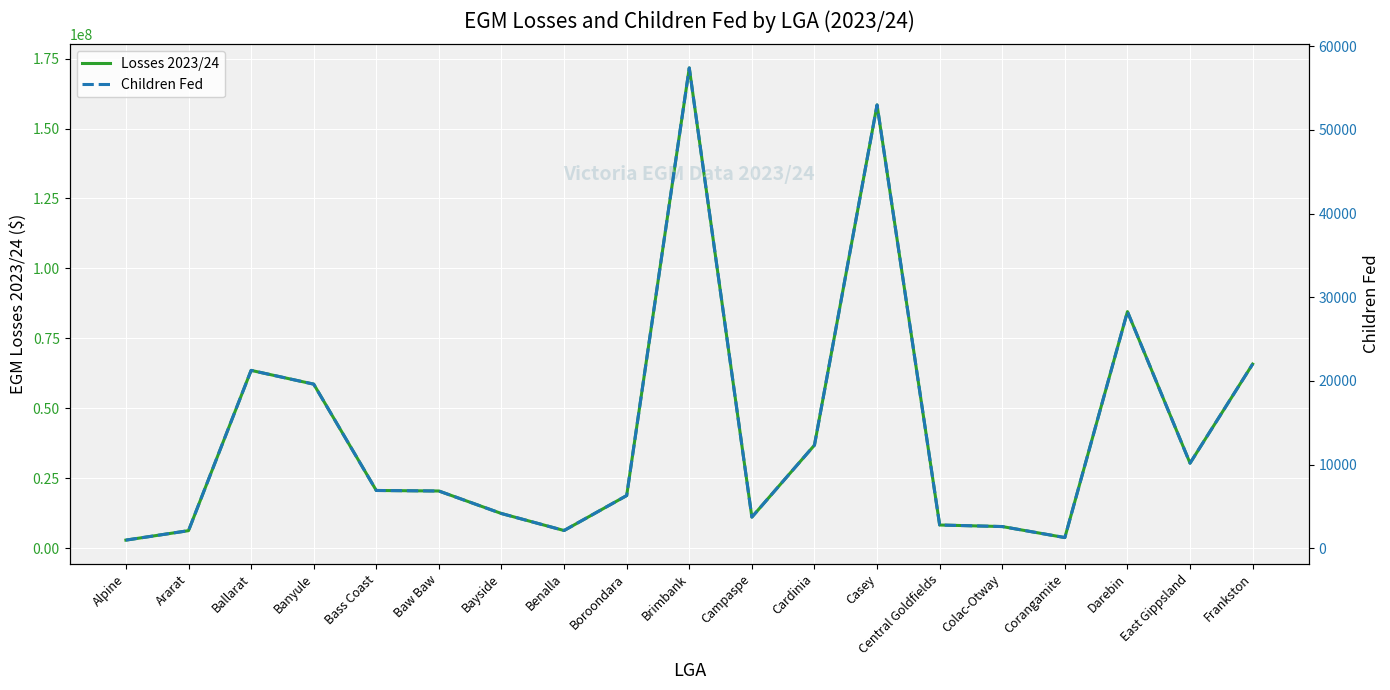

Which series has the largest total across all categories?

Losses 2023/24